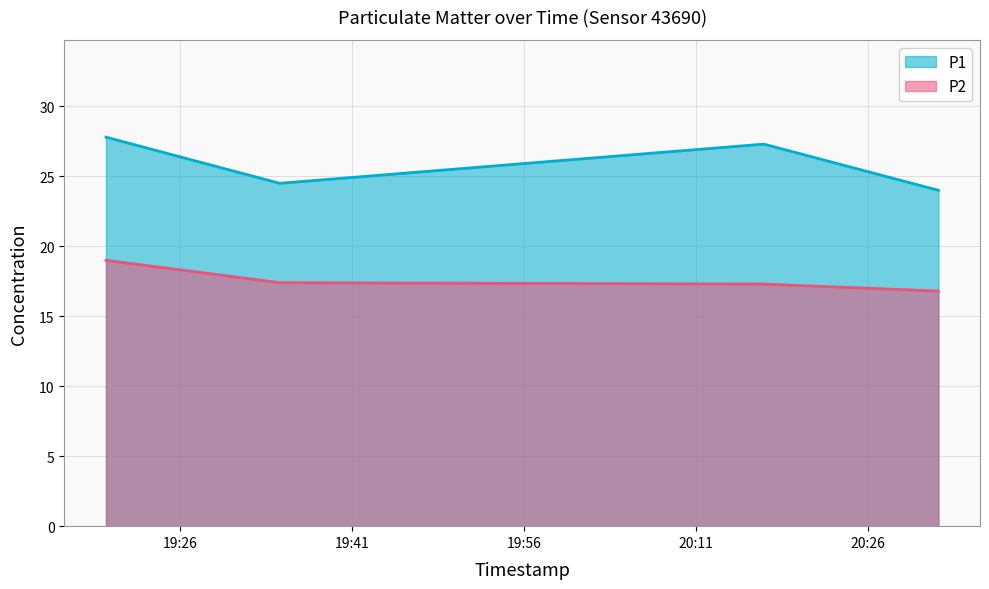

At how many categories does at least one series exceed 21?

4